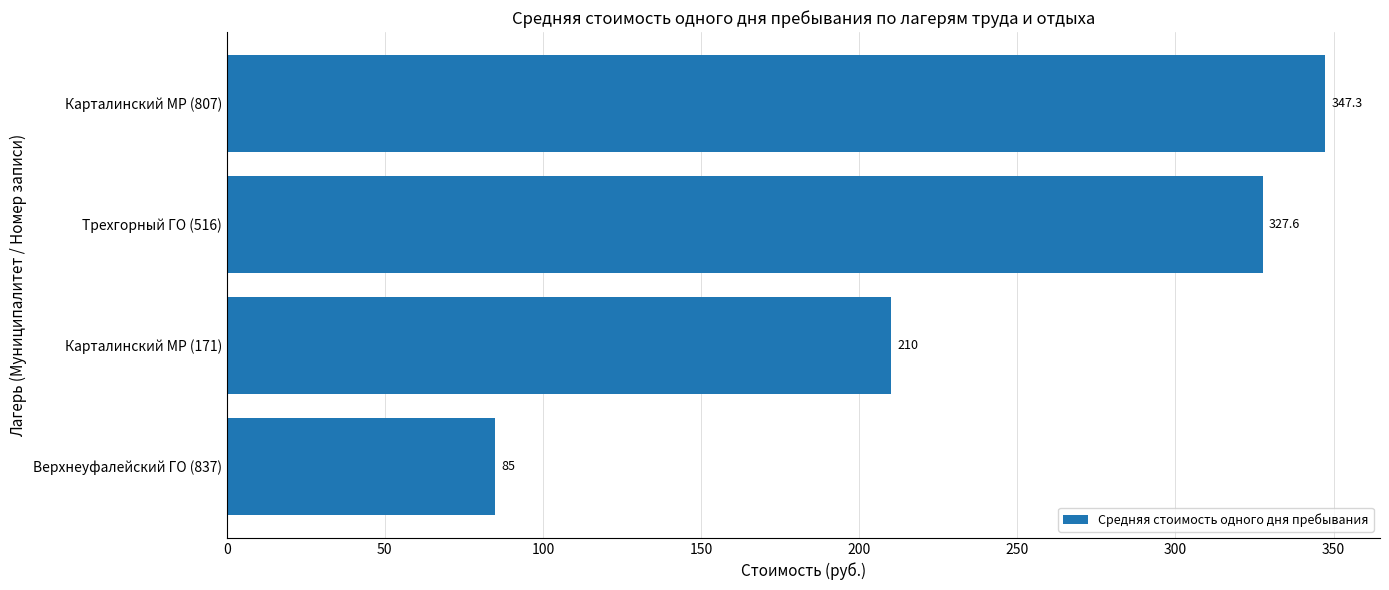

What is the ratio of the value at Карталинский МР (807) to the value at Трехгорный ГО (516)?

1.1